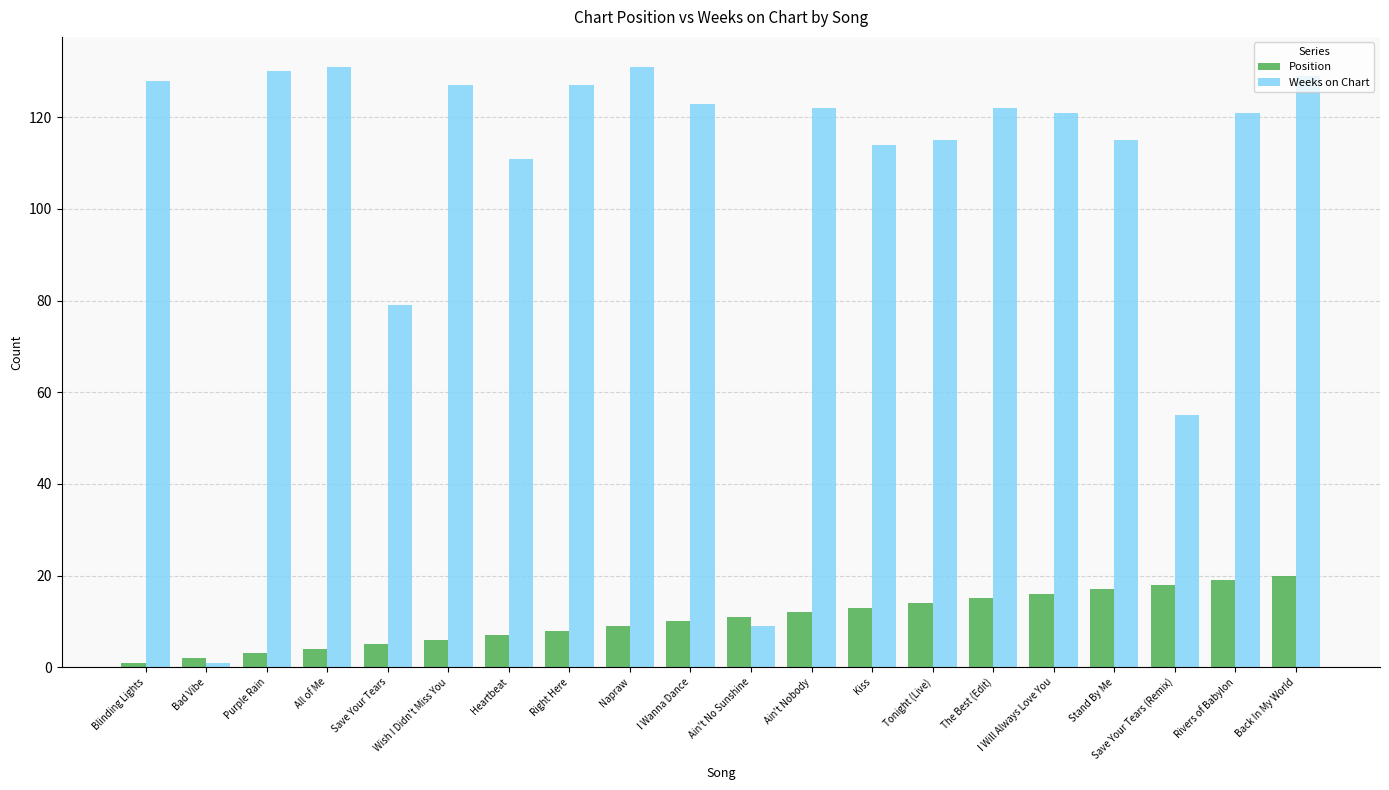

List the series in order of their peak value, lowest first.

Position, Weeks on Chart